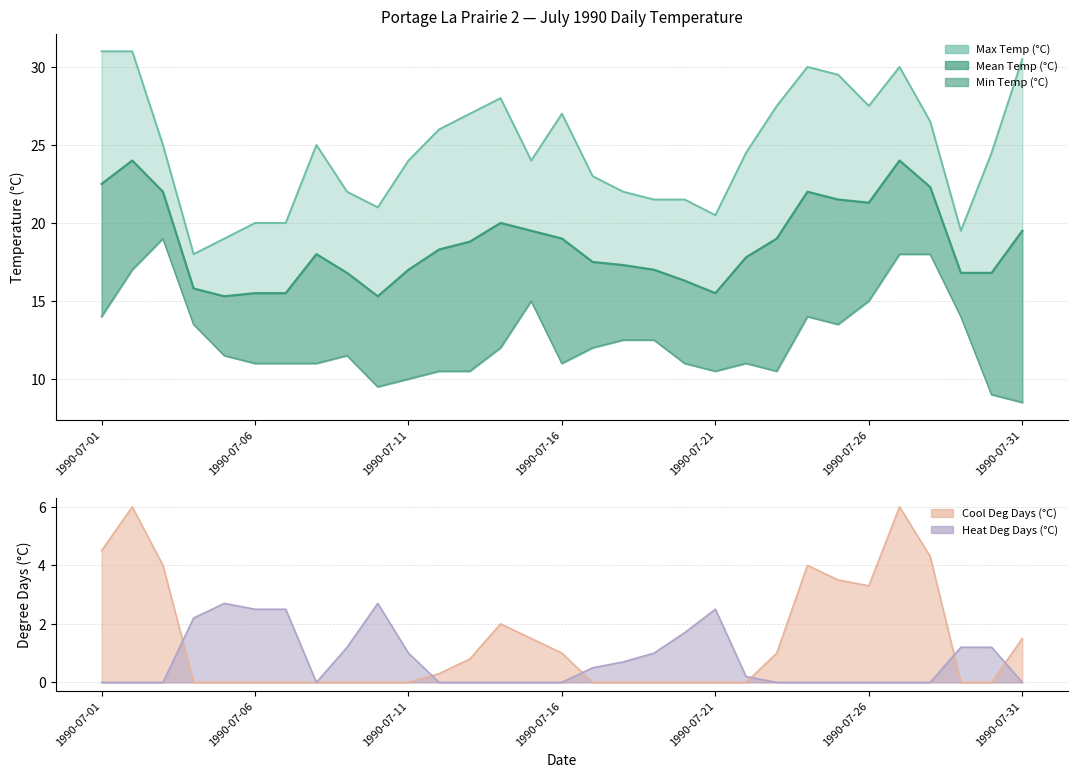

List the labels in order of Mean Temp (°C) value, largest first.

1990-07-02, 1990-07-27, 1990-07-01, 1990-07-28, 1990-07-03, 1990-07-24, 1990-07-25, 1990-07-26, 1990-07-14, 1990-07-15, 1990-07-31, 1990-07-16, 1990-07-23, 1990-07-13, 1990-07-12, 1990-07-08, 1990-07-22, 1990-07-17, 1990-07-18, 1990-07-11, 1990-07-19, 1990-07-09, 1990-07-29, 1990-07-30, 1990-07-20, 1990-07-04, 1990-07-06, 1990-07-07, 1990-07-21, 1990-07-05, 1990-07-10